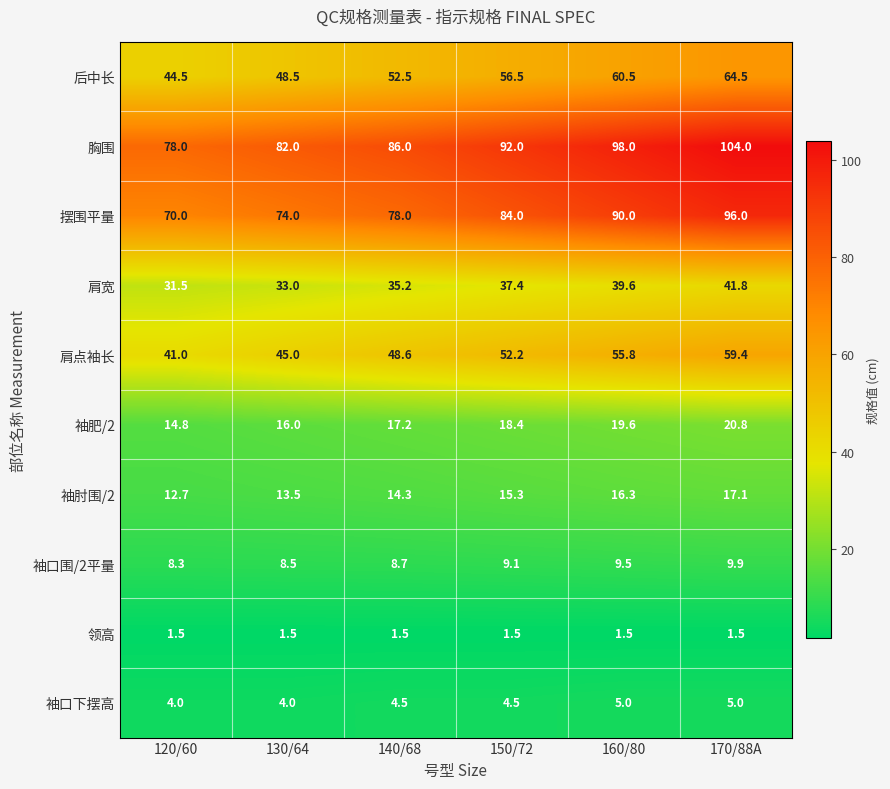

What is the minimum value shown in the chart?

1.5